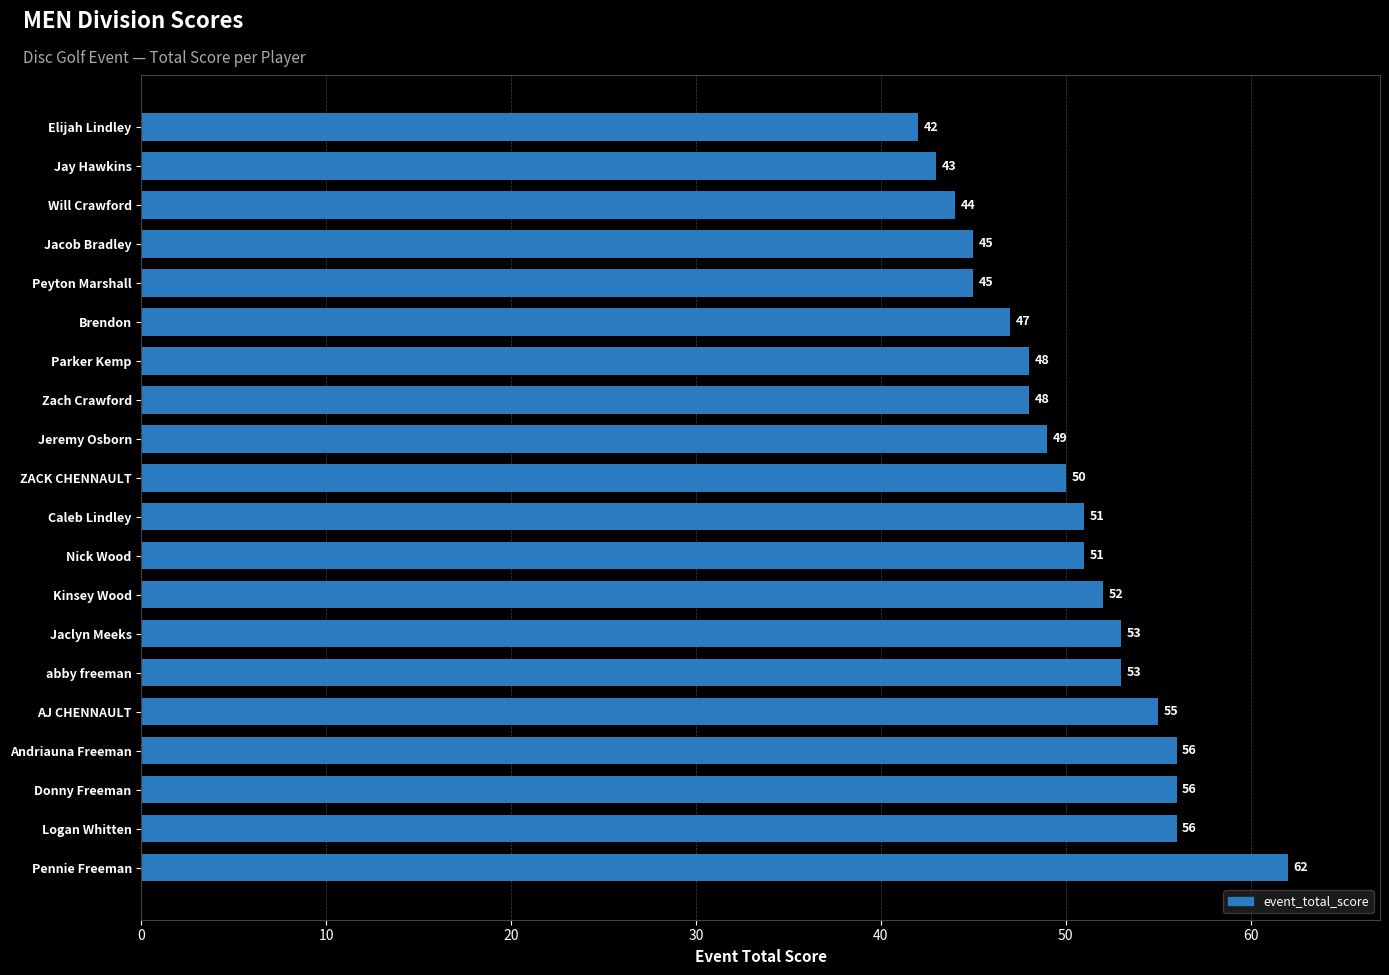

What is the maximum value shown in the chart?

62